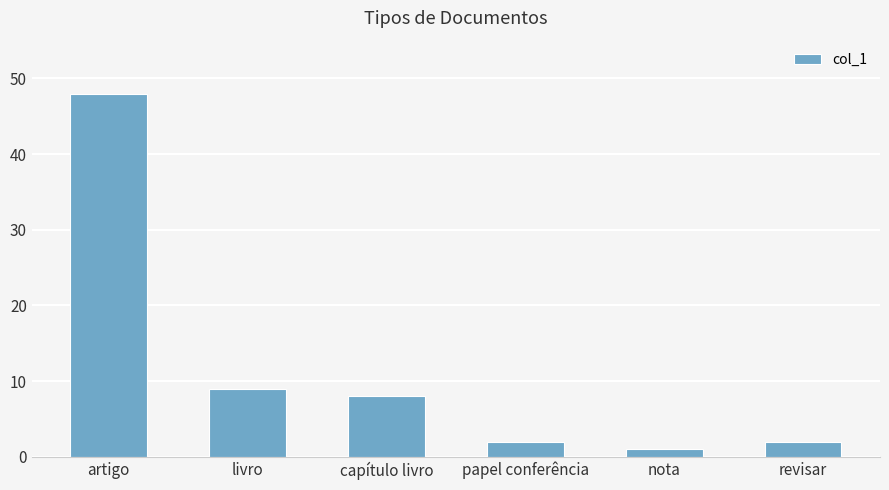

What is the difference between the maximum and second lowest values?

46